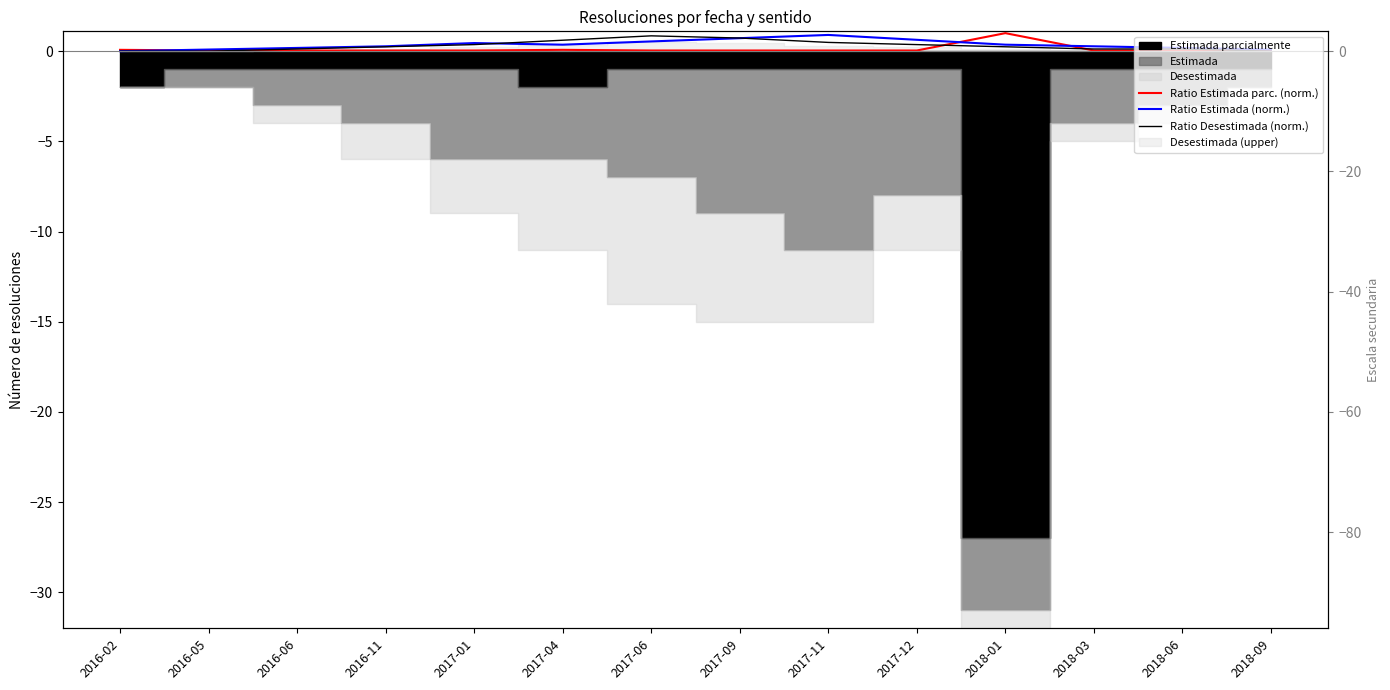

What is the average value of the Ratio Estimada parc. (norm.) series?

0.1